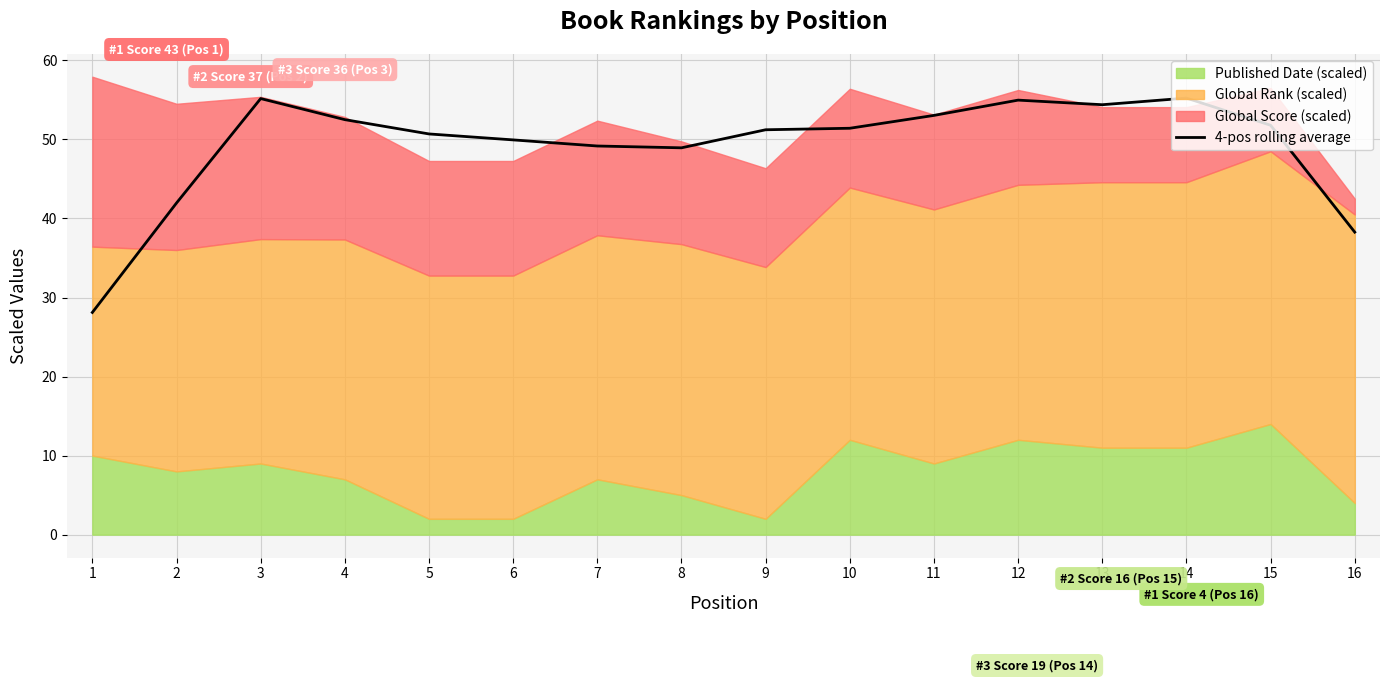

What is the maximum value shown in the chart?

55.2